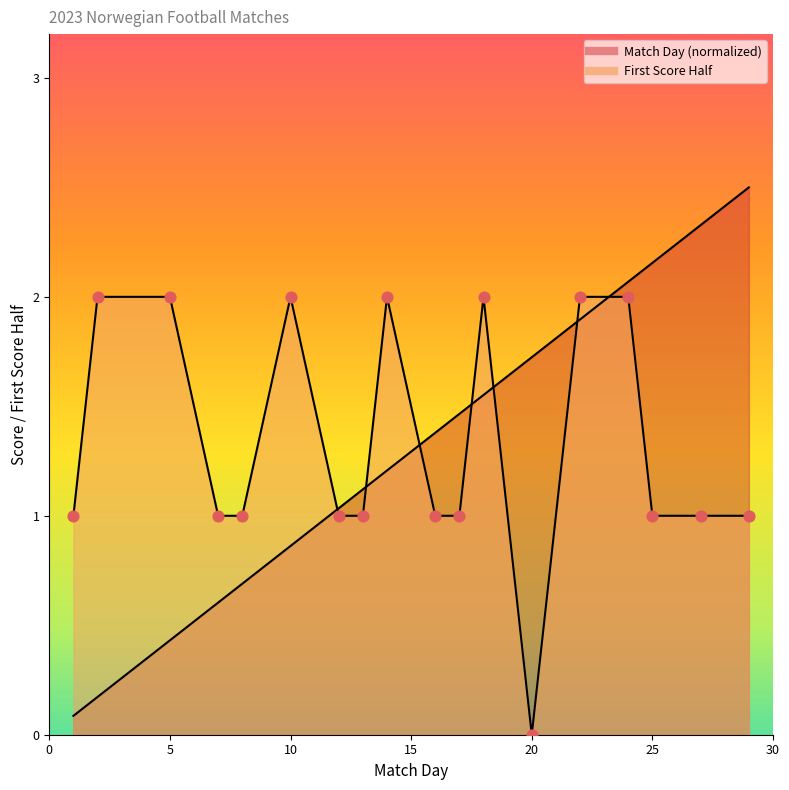

Is the value of Match Day at 27 greater than the value of First Score (Half) at 22?

Yes